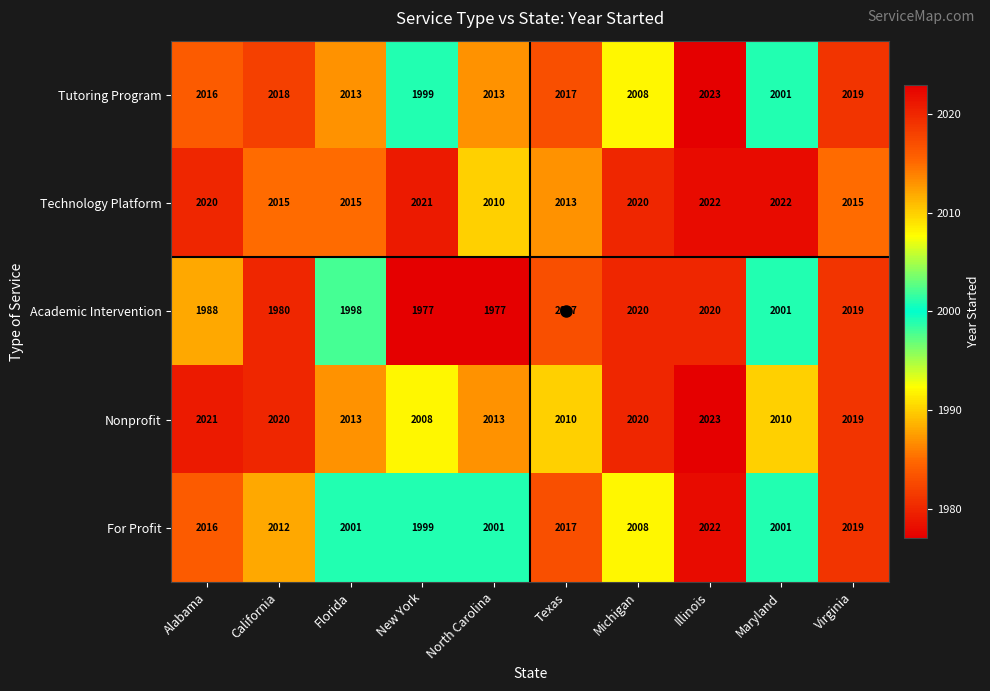

At which category is the sum across all series the highest?

Illinois